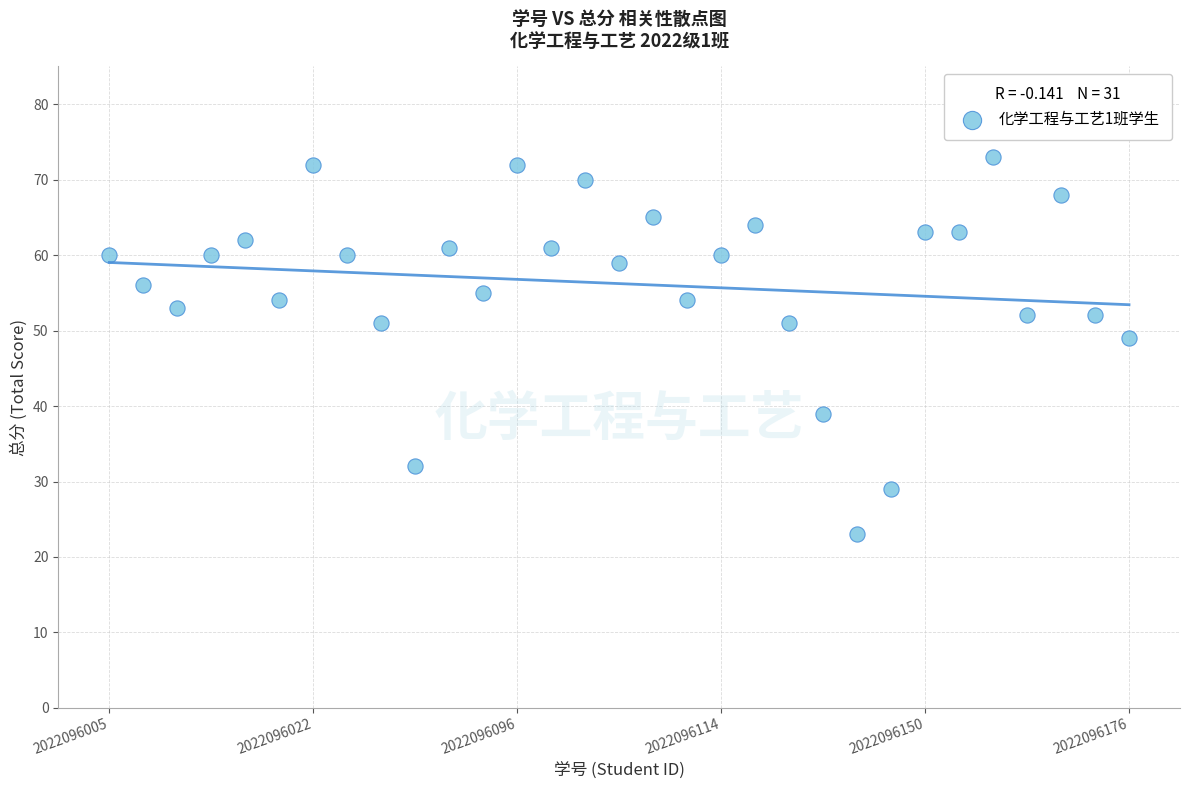

What Y value in the scatter plot is closest to 48?

49